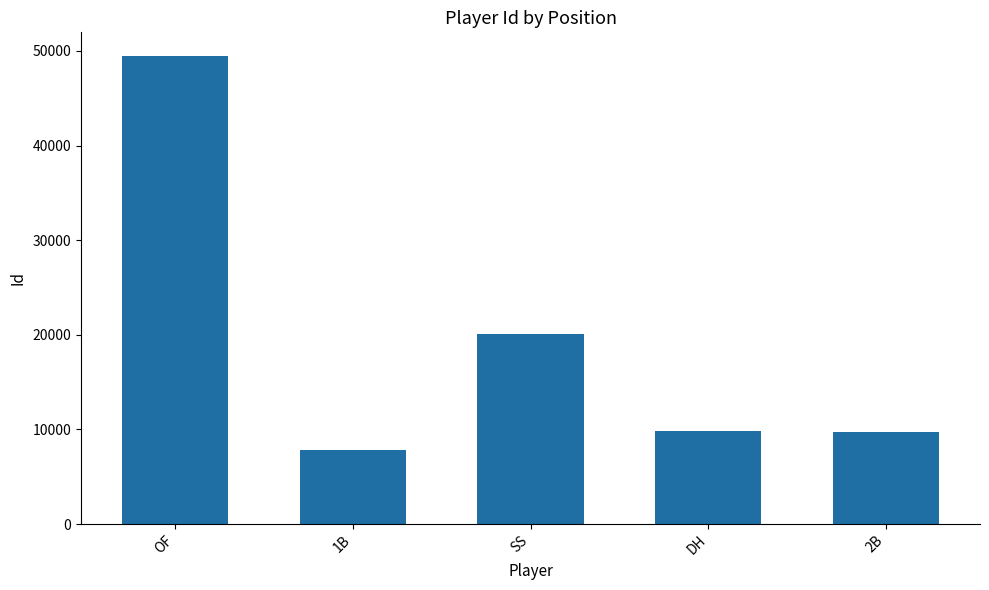

Is it true that the value at OF is 69696?

False